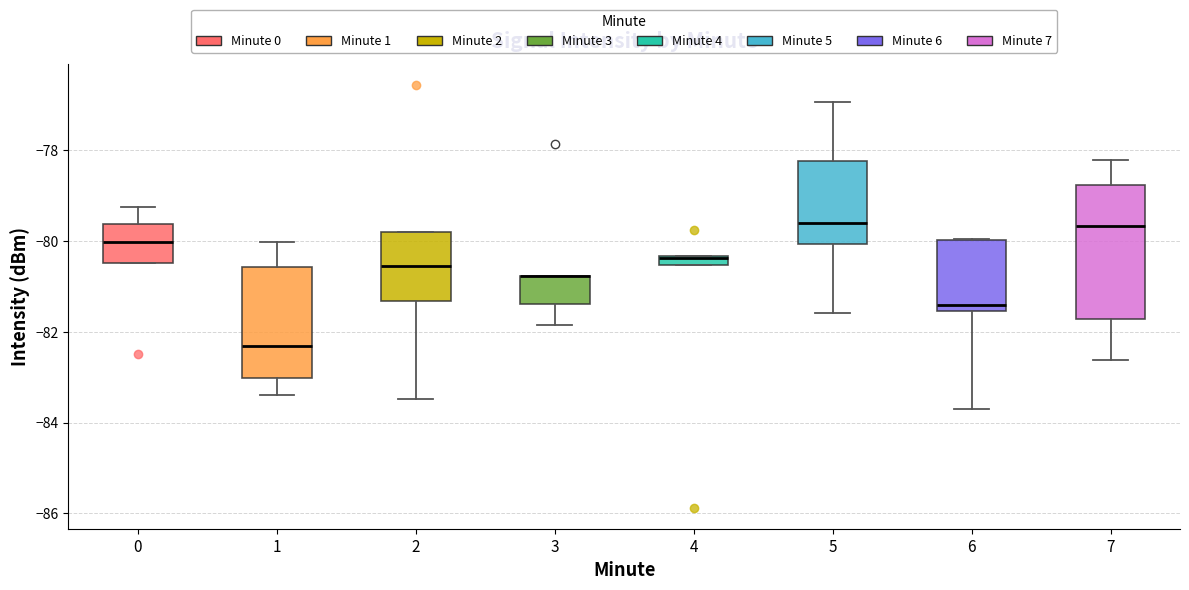

Comparing the boxes themselves (not the whiskers), which one is the tallest?

7